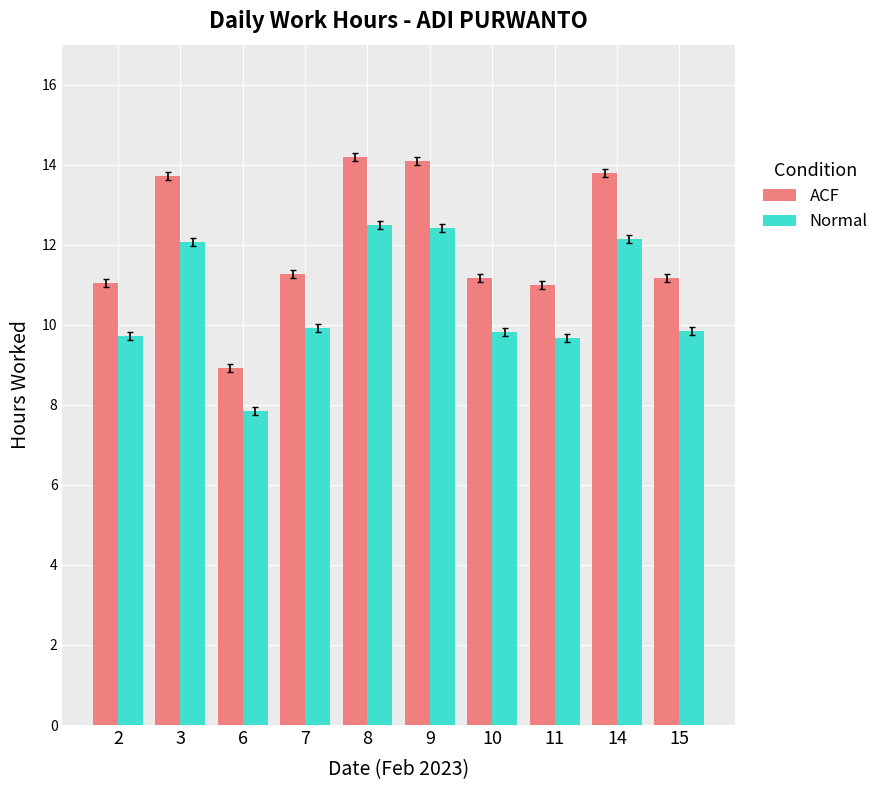

List the series in order of their peak value, lowest first.

Normal, ACF